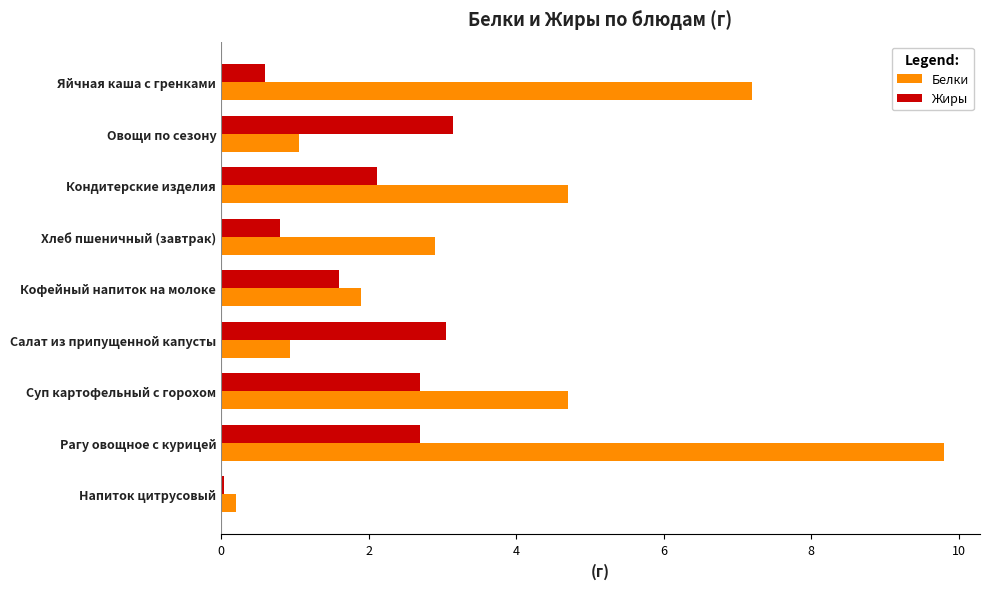

Rank the series by their maximum value, from lowest to highest.

Жиры, Белки